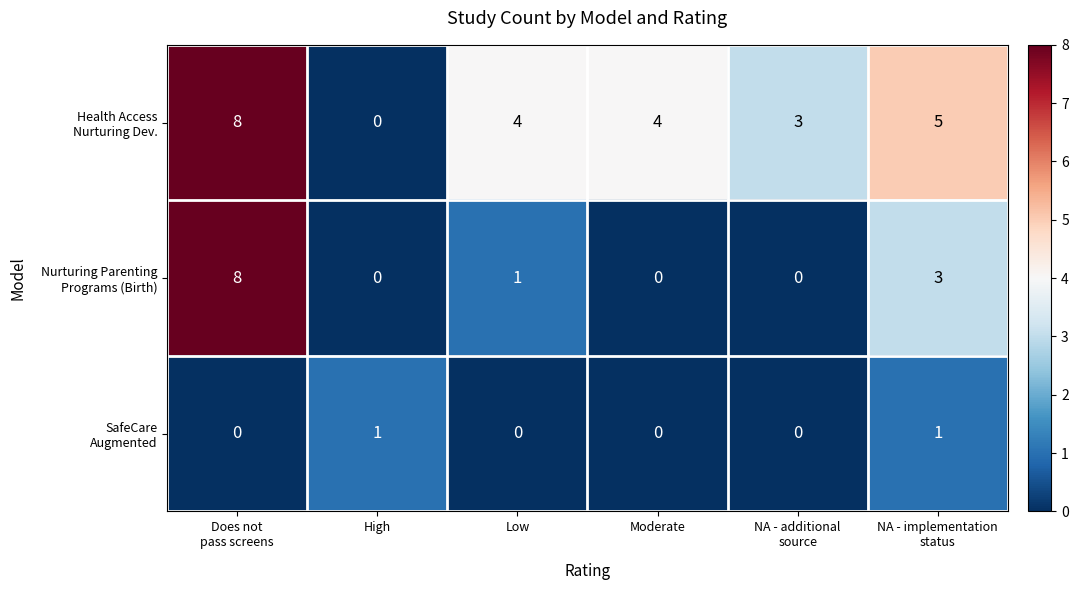

How many data points does each series have?

6